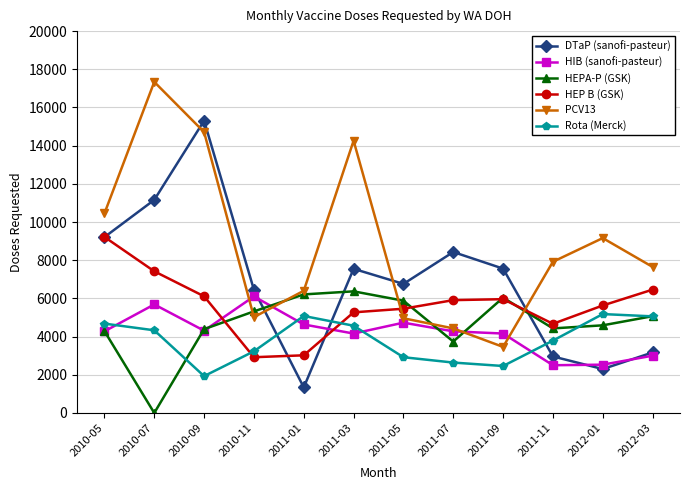

How many lines are shown in the chart?

6